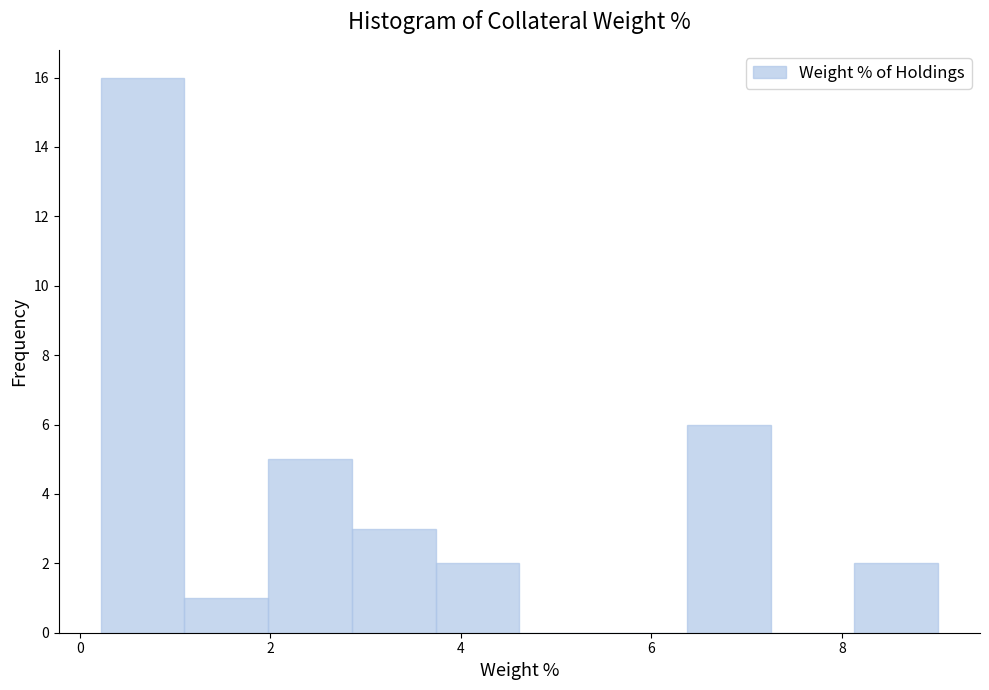

Reading left to right, list every bar in this chart as the range it spans on the x-axis followed by its height. Neither the bar edges nor the heights are printed on the chart, so give them approximately, as read against the axes.

0.2 to 1.0: 16
1.0 to 2.0: 1
2.0 to 2.8: 5
2.8 to 3.8: 3
3.8 to 4.6: 2
4.6 to 5.4: 0
5.4 to 6.4: 0
6.4 to 7.2: 6
7.2 to 8.2: 0
8.2 to 9.0: 2